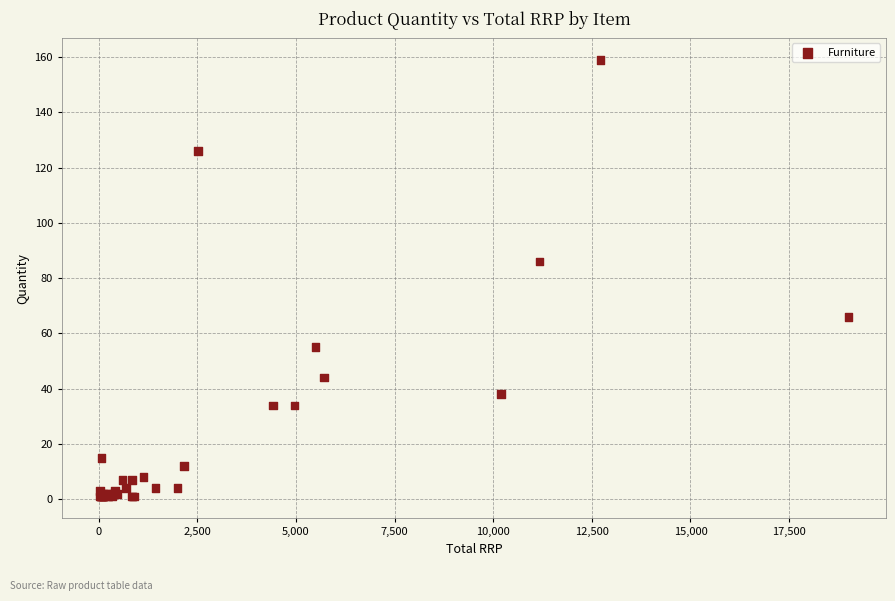

What Y value in the scatter plot is closest to 80?

86